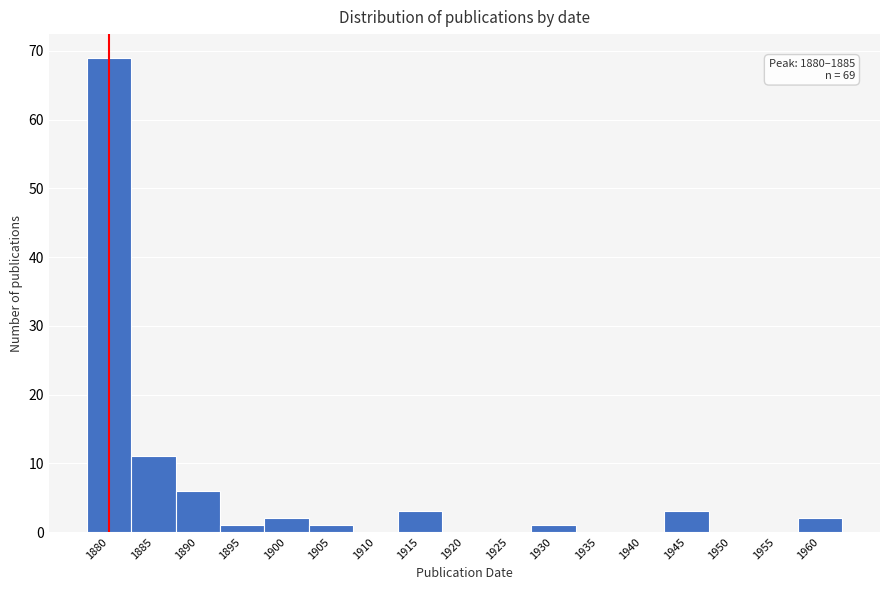

Reading left to right, what are all the values shown in this chart?

1880=69	1885=11	1890=6	1895=1	1900=2	1905=1	1910=0	1915=3	1920=0	1925=0	1930=1	1935=0	1940=0	1945=3	1950=0	1955=0	1960=2